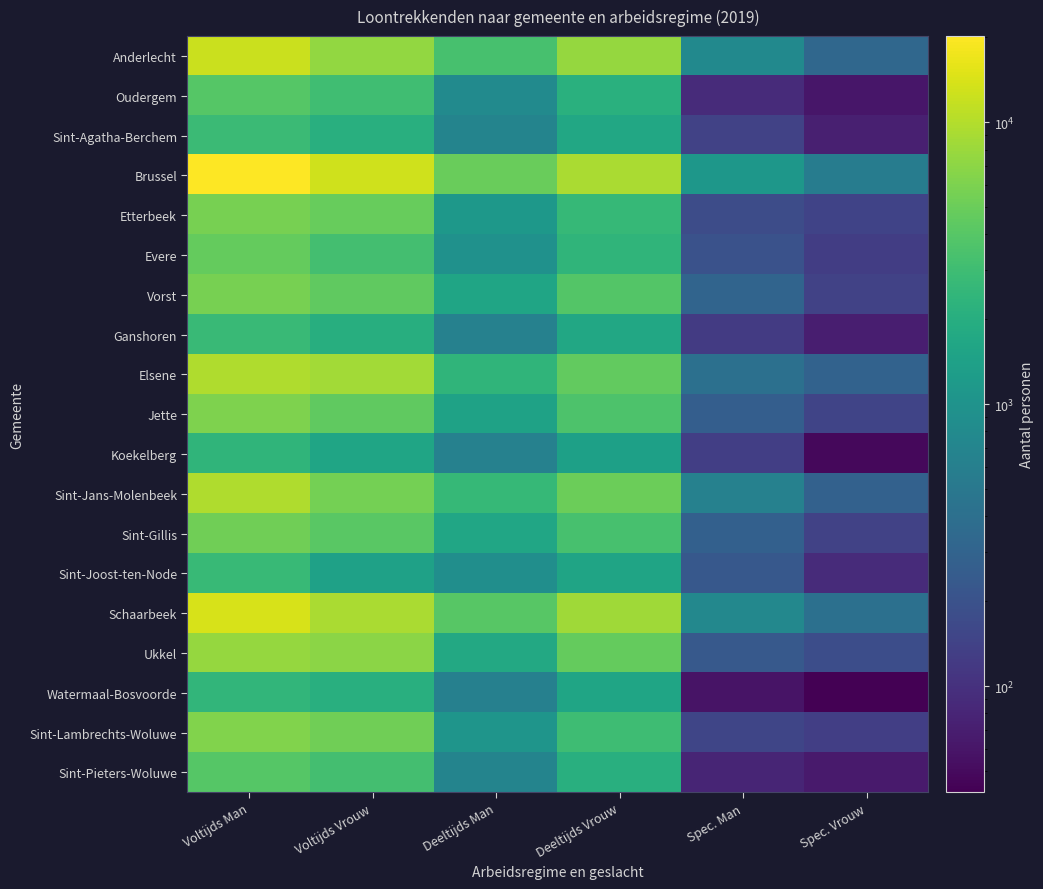

True or false: Sint-Joost-ten-Node has a value of 337.4 at Spec. Man.

False